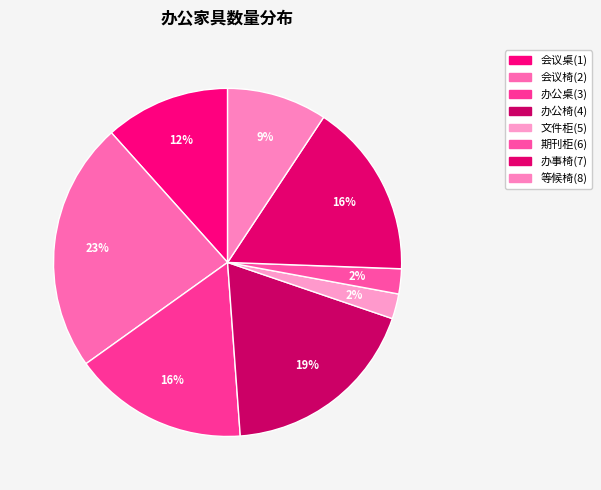

Does 文件柜(5) account for over 50% of the chart?

No